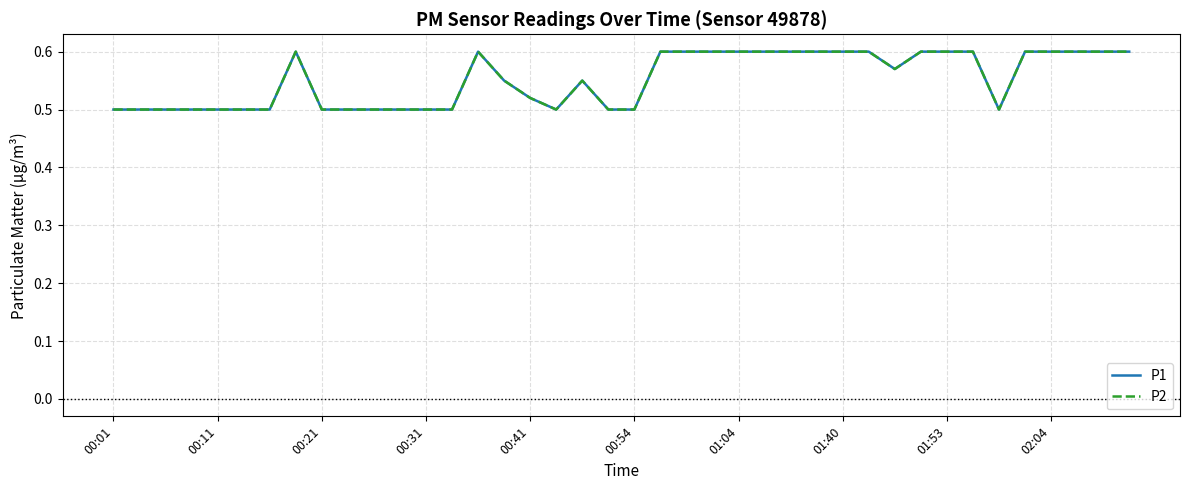

Where is the first local minimum for P2?

17